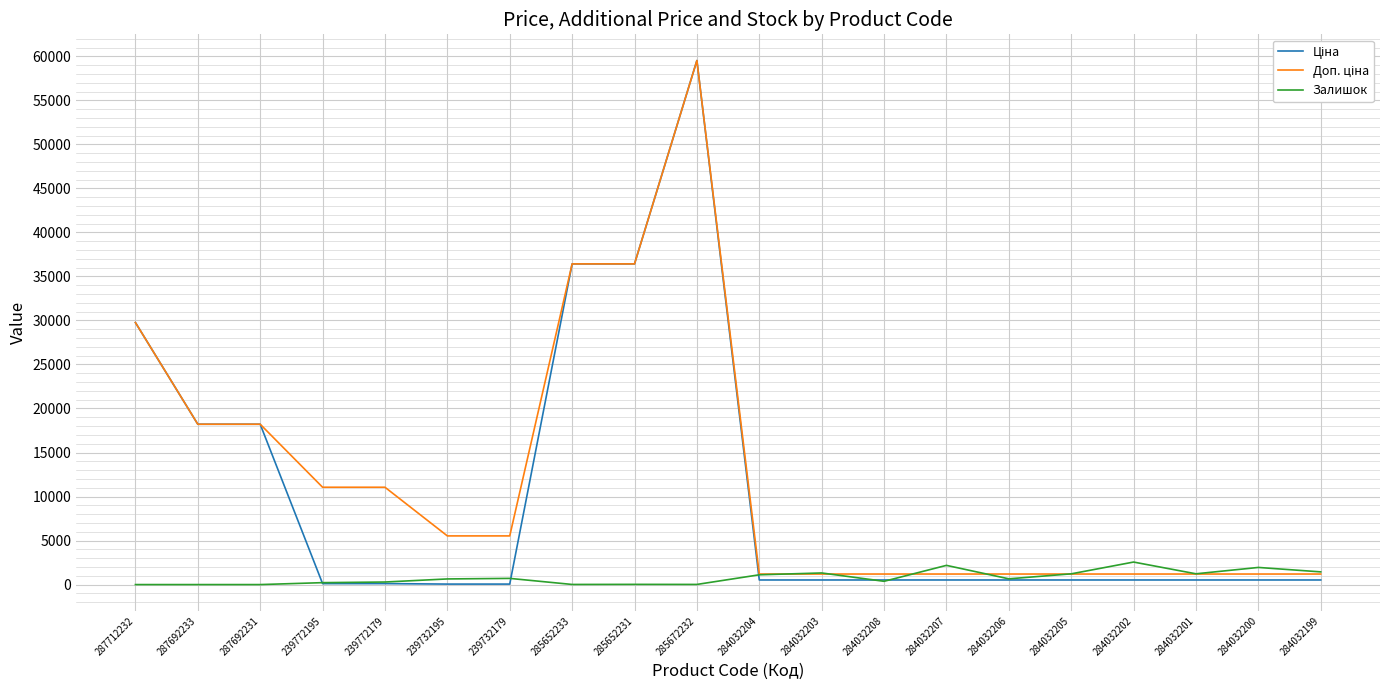

The Залишок series shows 23.0 at 285652231. True or false?

True